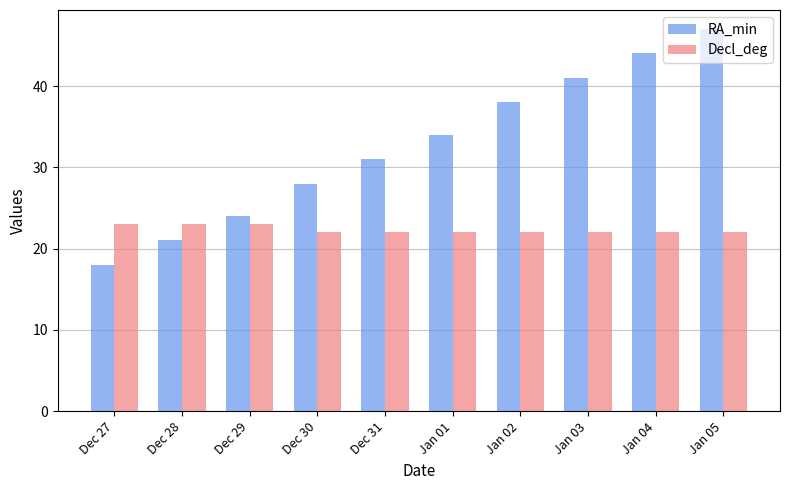

What is the greatest value displayed?

47